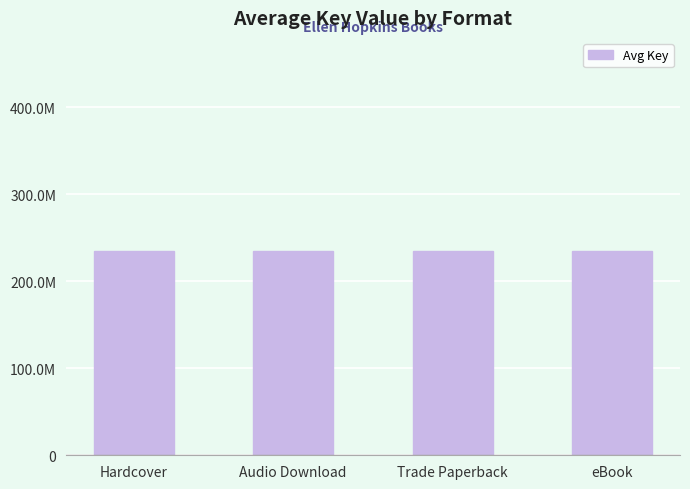

Between eBook and Audio Download, which is larger?

eBook